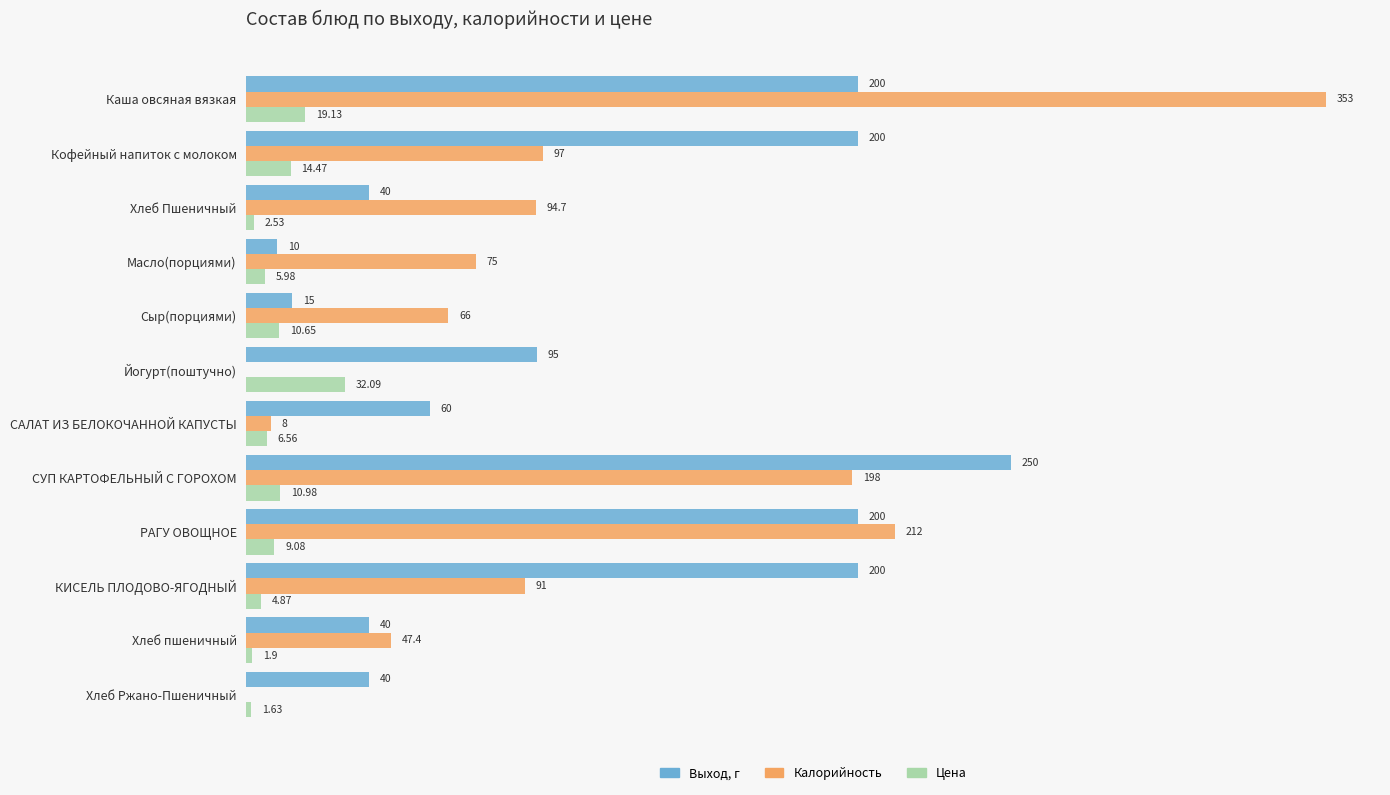

Where is Цена nearest to the value 16?

Кофейный напиток с молоком